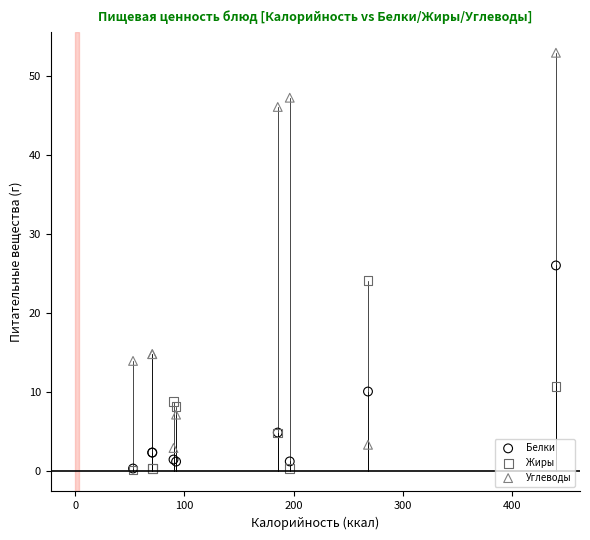

Which series reaches the maximum Y coordinate?

Углеводы